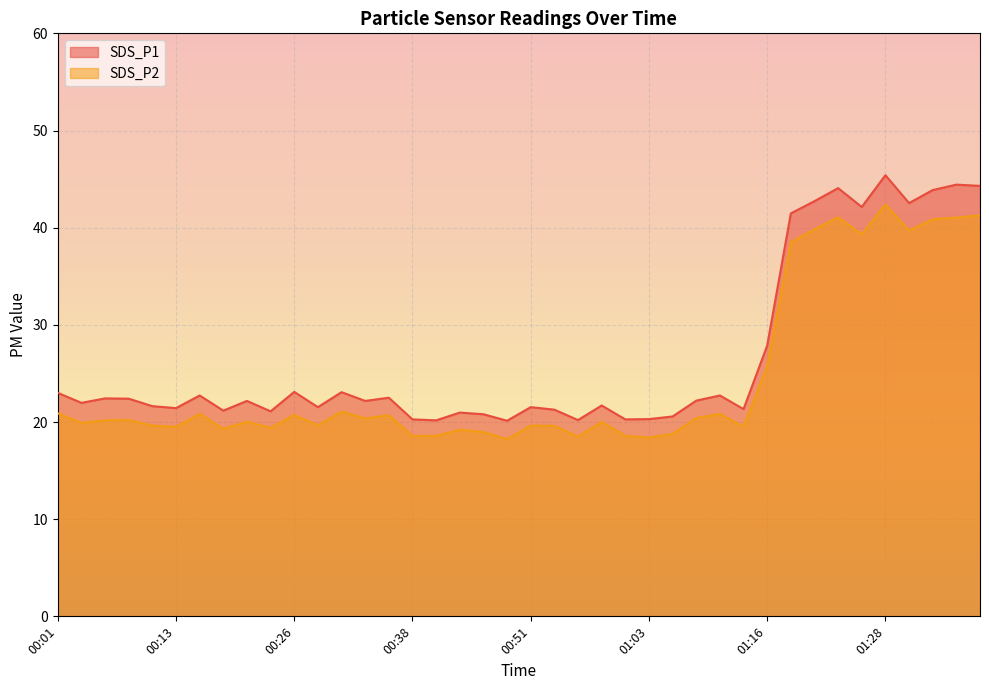

Reading left to right, what are all the values shown in this chart?

SDS_P1: 23.0	22.0	22.4	22.4	21.6	21.4	22.7	21.2	22.2	21.1	23.1	21.5	23.1	22.2	22.5	20.3	20.2	21.0	20.8	20.1	21.5	21.3	20.2	21.7	20.3	20.3	20.6	22.2	22.7	21.3	27.9	41.5	42.7	44.1	42.1	45.4	42.5	43.9	44.4	44.3
SDS_P2: 20.9	19.9	20.2	20.2	19.6	19.5	20.8	19.3	20.0	19.4	20.7	19.7	21.1	20.4	20.7	18.6	18.6	19.2	19.0	18.2	19.6	19.6	18.5	20.0	18.6	18.4	18.8	20.4	20.8	19.5	25.7	38.5	39.8	41.1	39.3	42.4	39.7	40.9	41.0	41.3